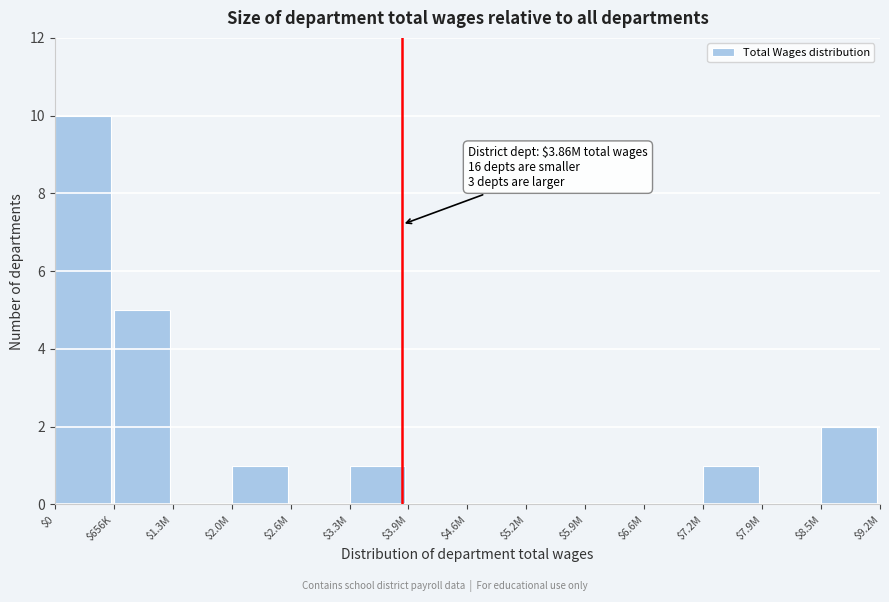

What is the approximate value at $656K?

5